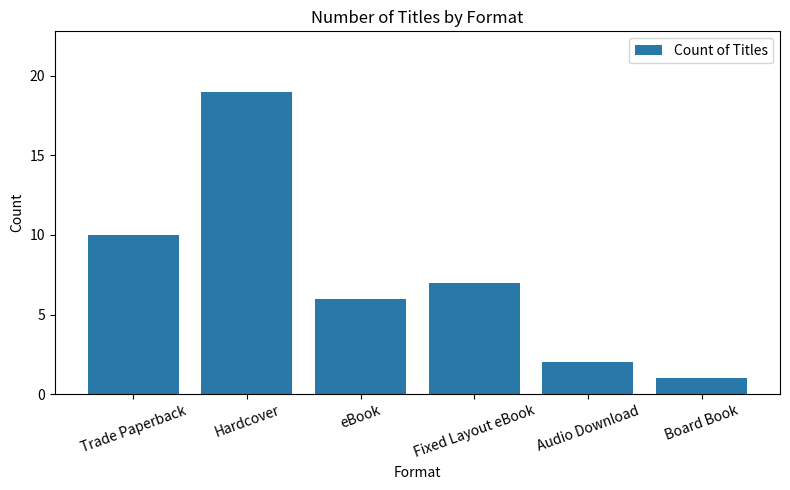

The value at Board Book is 0. True or false?

False